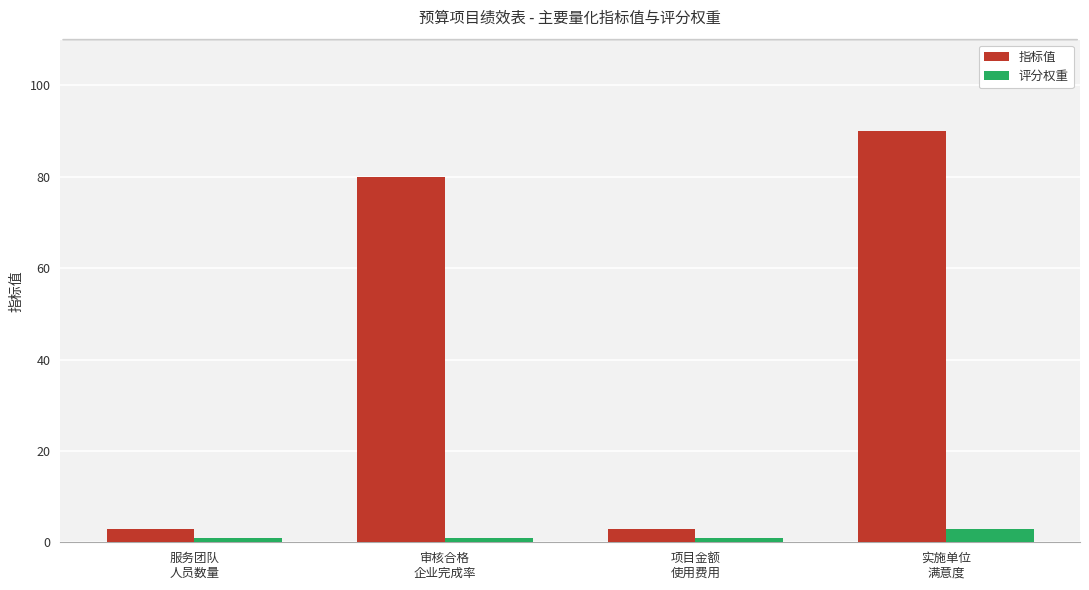

What is the maximum value shown in the chart?

90